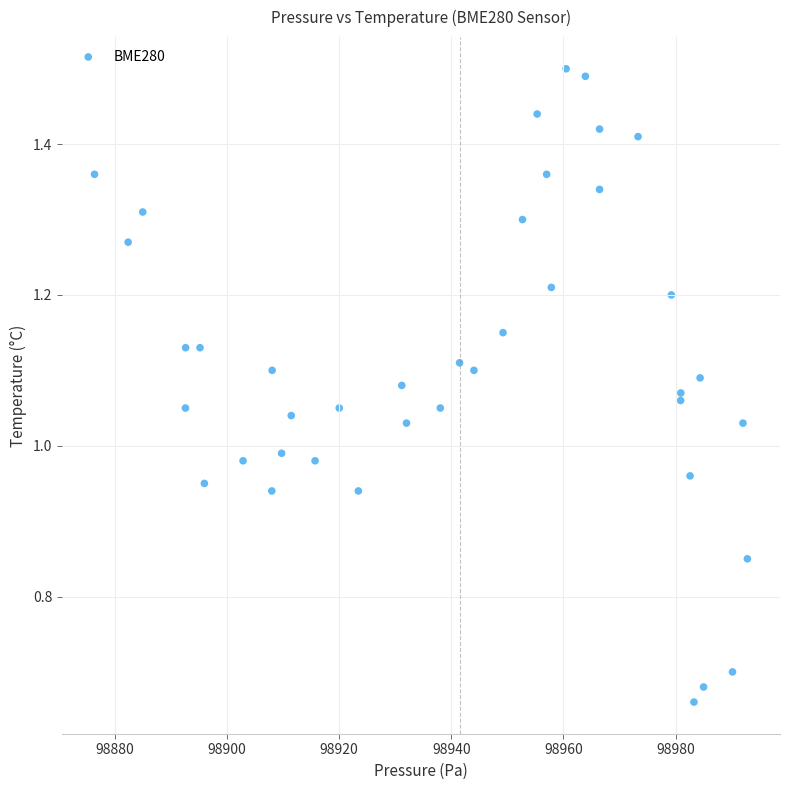

What is the range of X values (max minus min)?

116.5